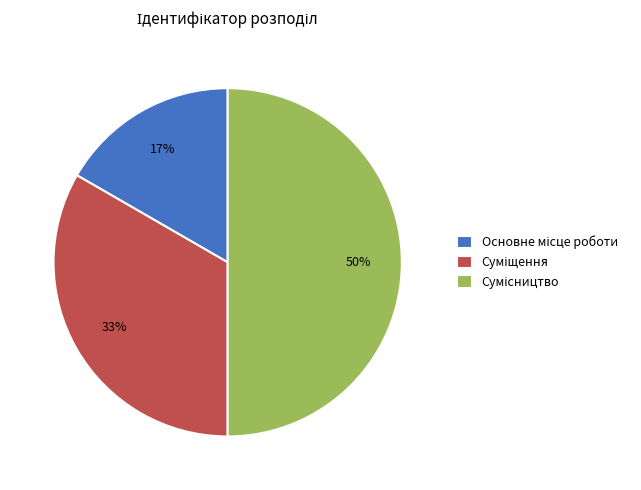

To the nearest percent, what is the difference between the largest and smallest slice percentages?

33%